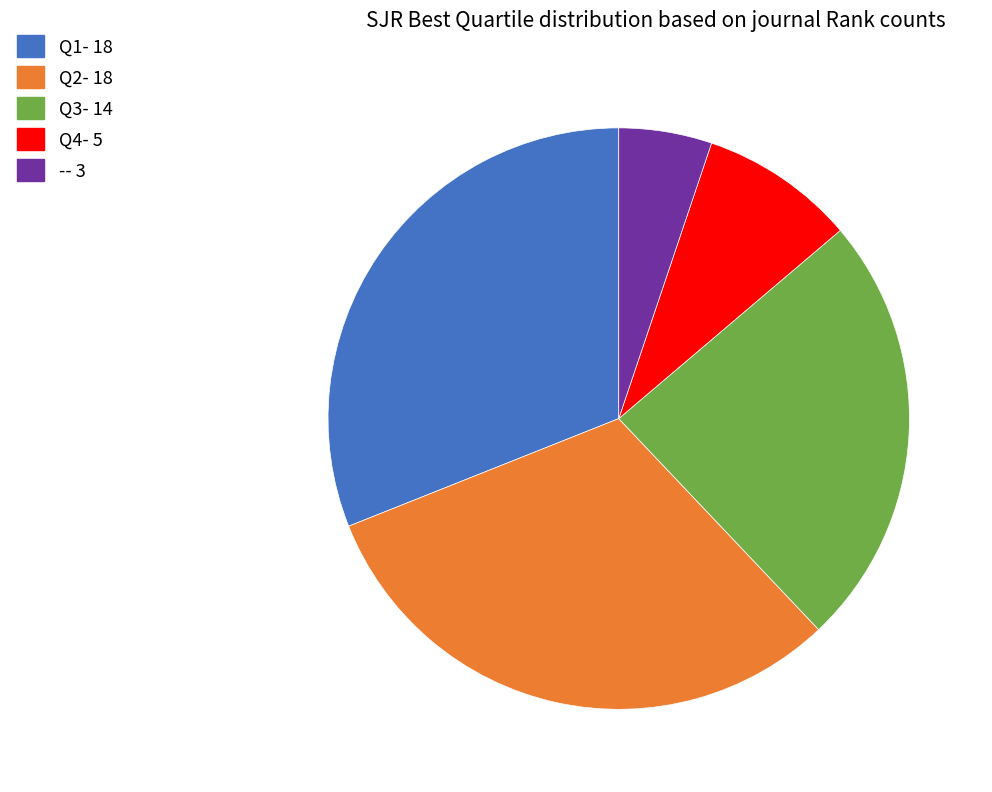

How many slices are in this pie chart?

5